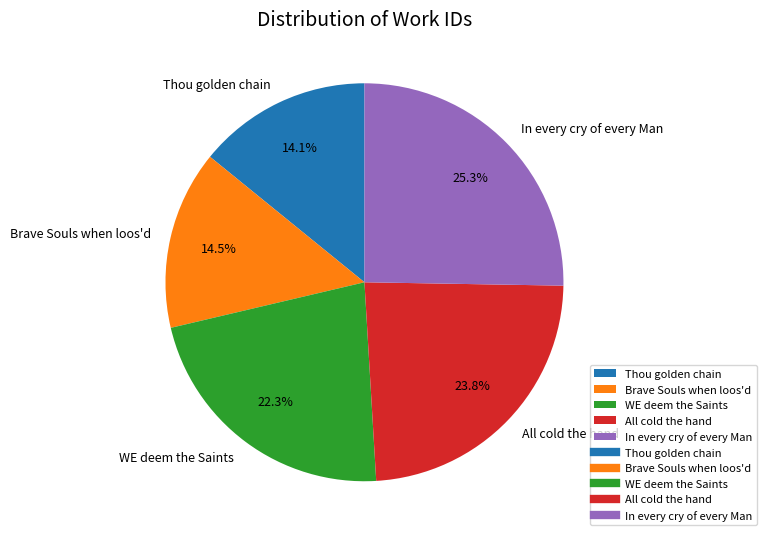

What percentage do All cold the hand and Brave Souls when loos'd together represent?

38.3%